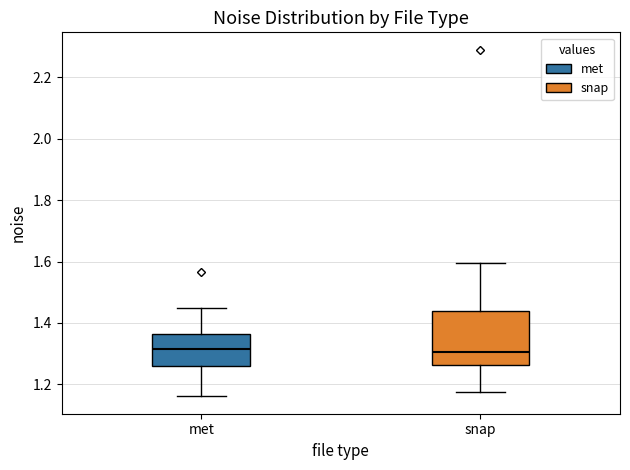

Reading left to right, transcribe this box plot: for each box, give where its median line is, the range the box spans, and where its two whiskers end, as read against the y-axis. The values are not printed on the chart, so give them approximately, as read against the axis.

met: median 1.32, box 1.26 to 1.36, whiskers 1.16 to 1.44
snap: median 1.30, box 1.26 to 1.44, whiskers 1.18 to 1.60